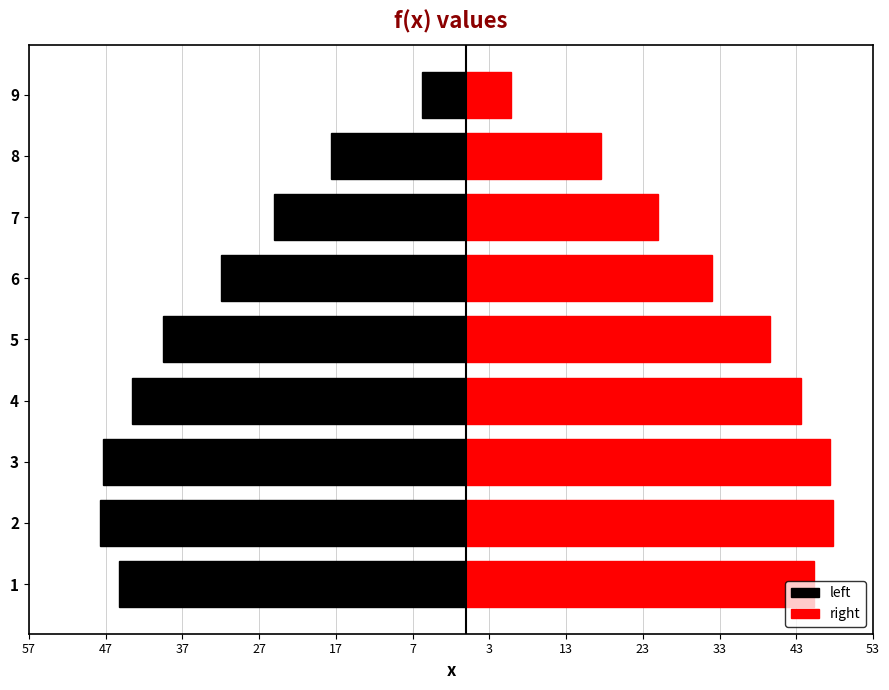

Which series has the widest spread of values?

left